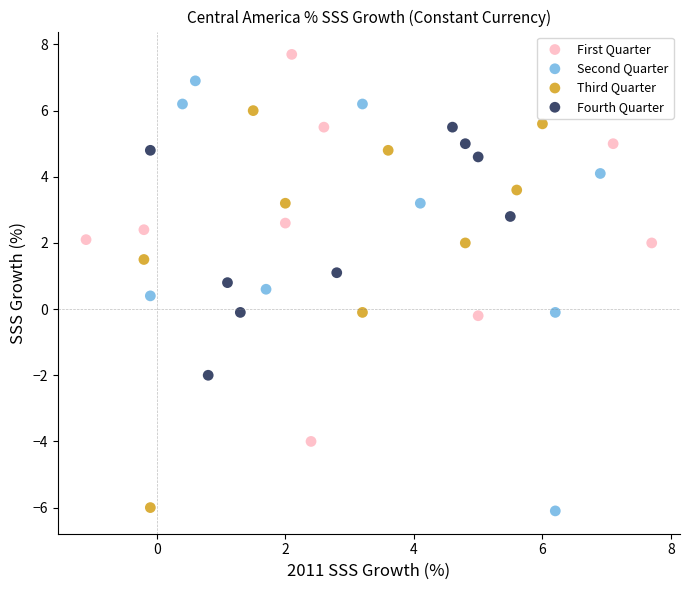

Which series has the largest Y range (max minus min)?

Second Quarter